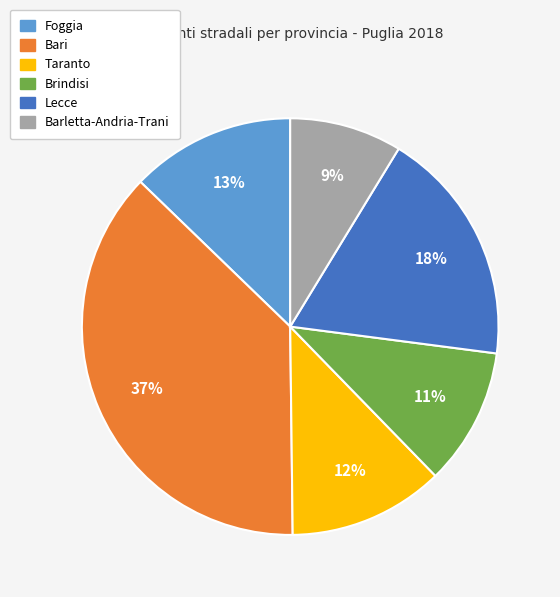

Which slice is the smallest?

Barletta-Andria-Trani